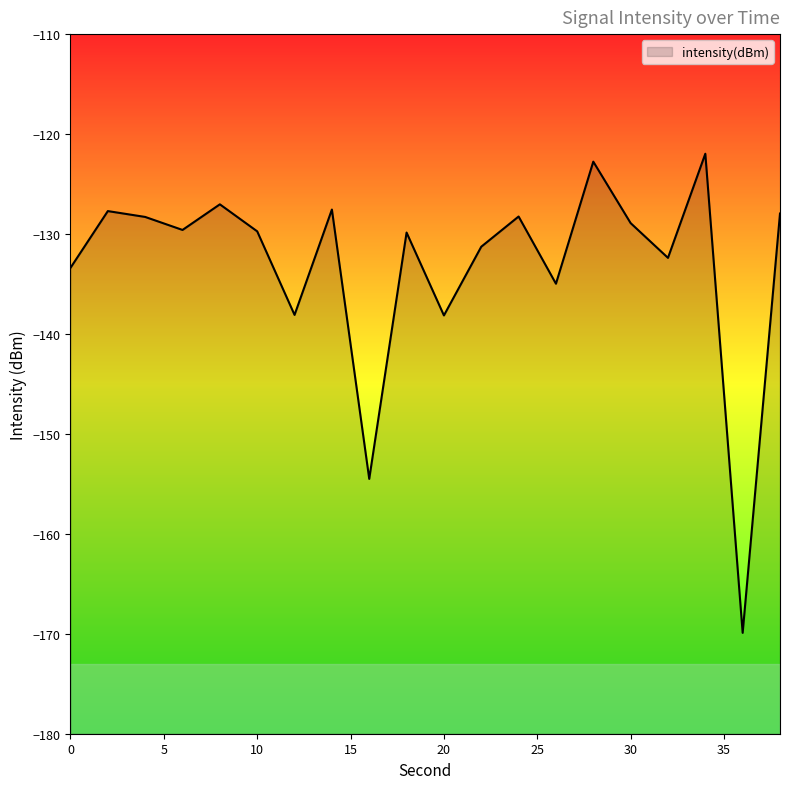

At which category does the data reach its first local peak?

2